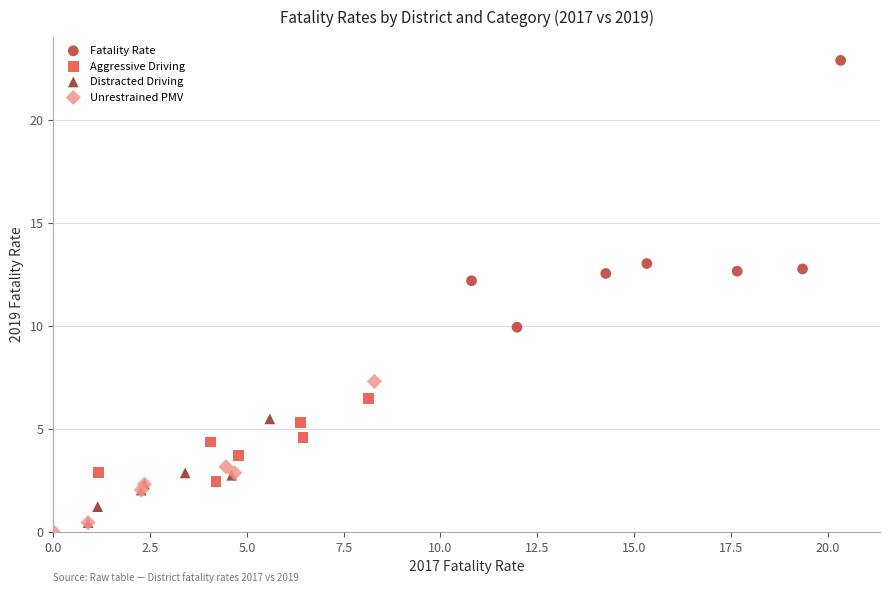

Which series contains the highest Y value?

Fatality Rate